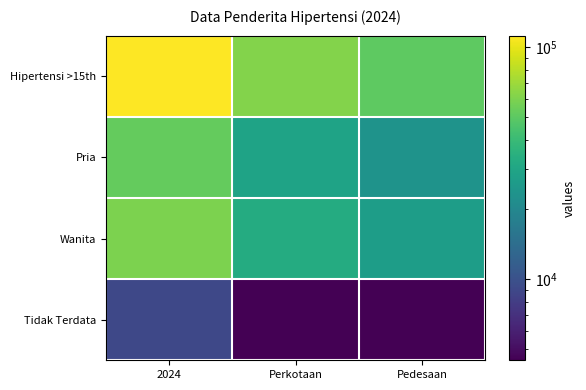

Reading left to right, what are all the values shown in this chart?

Hipertensi >15th: 2024=112029	Perkotaan=61615	Pedesaan=50413
Pria: 2024=52653	Perkotaan=29127	Pedesaan=23526
Wanita: 2024=59375	Perkotaan=32488	Pedesaan=26886
Tidak Terdata: 2024=8962	Perkotaan=4481	Pedesaan=4481